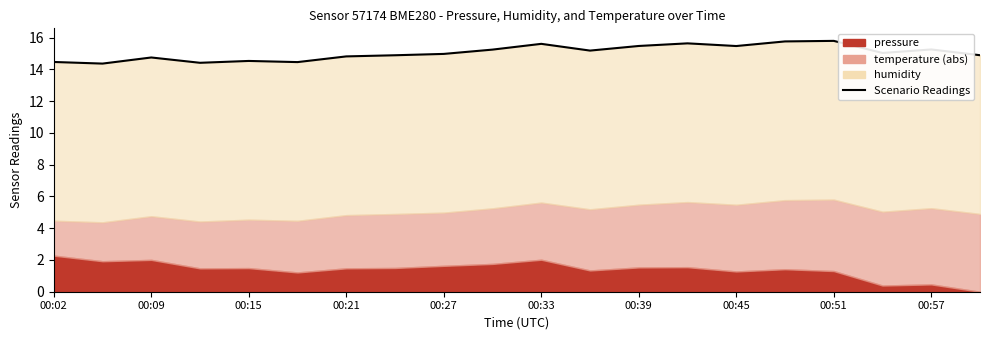

What is the ratio of the value at 00:09 to the value at 00:51?

1.0